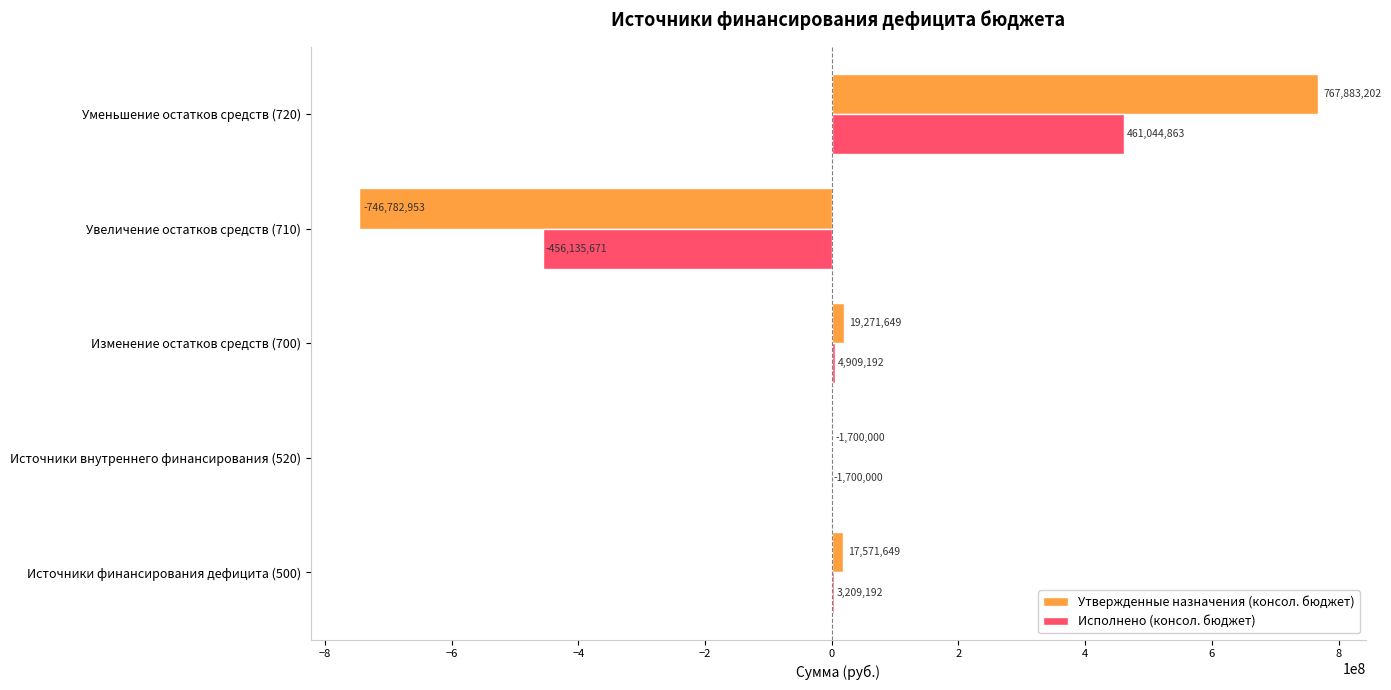

Is it true that Утвержденные назначения (консол. бюджет) equals -1700000.0 at Источники внутреннего финансирования (520)?

True